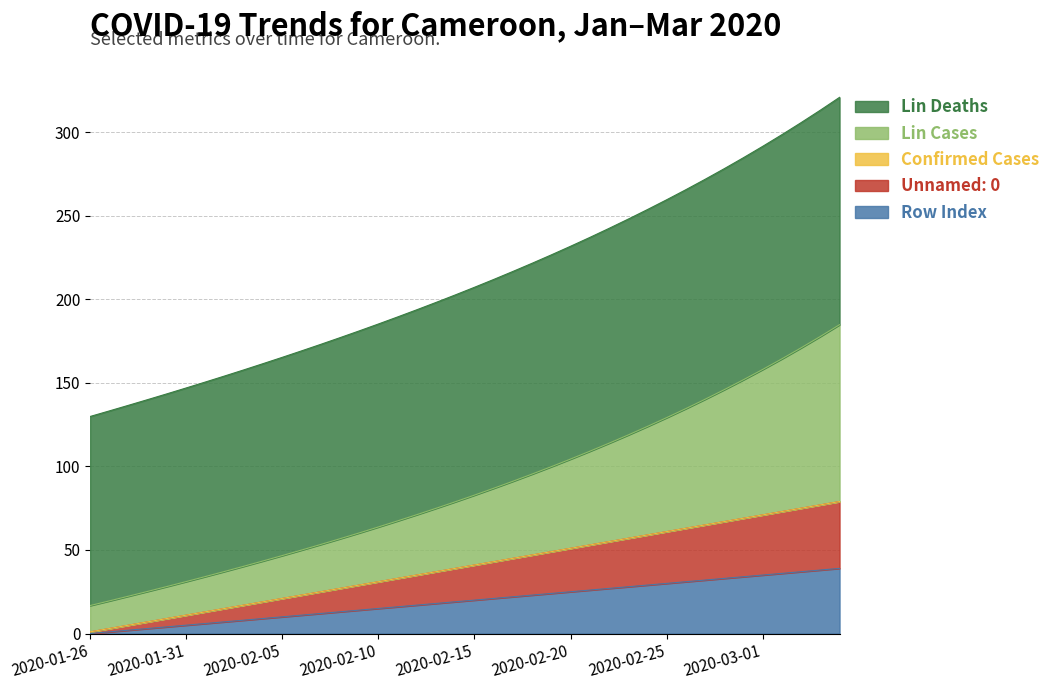

Where does the LinCases series first go above 82?

2020-02-15